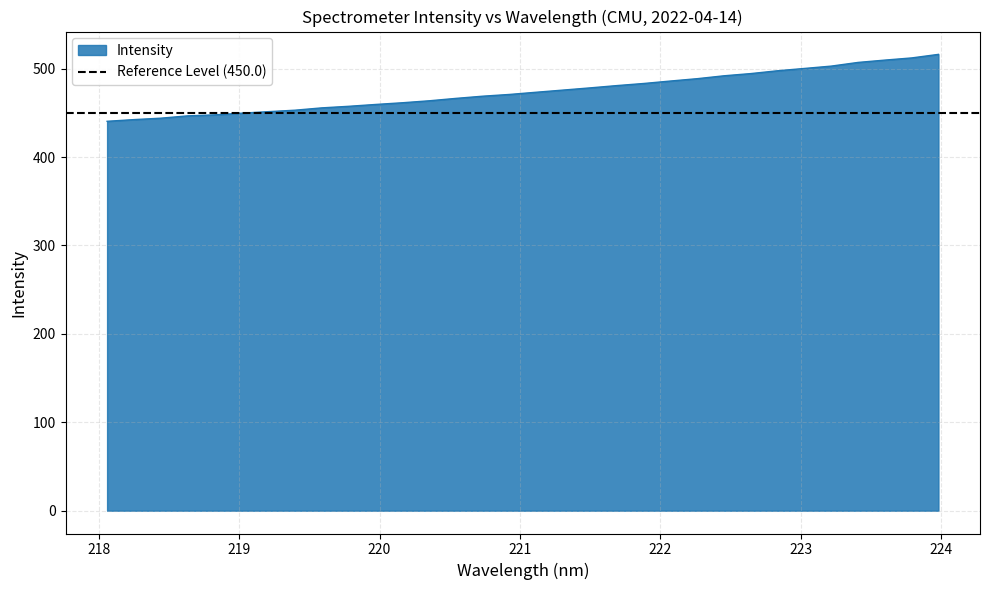

What is the minimum value shown in the chart?

440.4